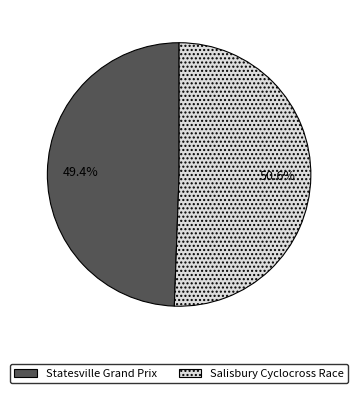

Which slice is the largest?

Salisbury Cyclocross Race